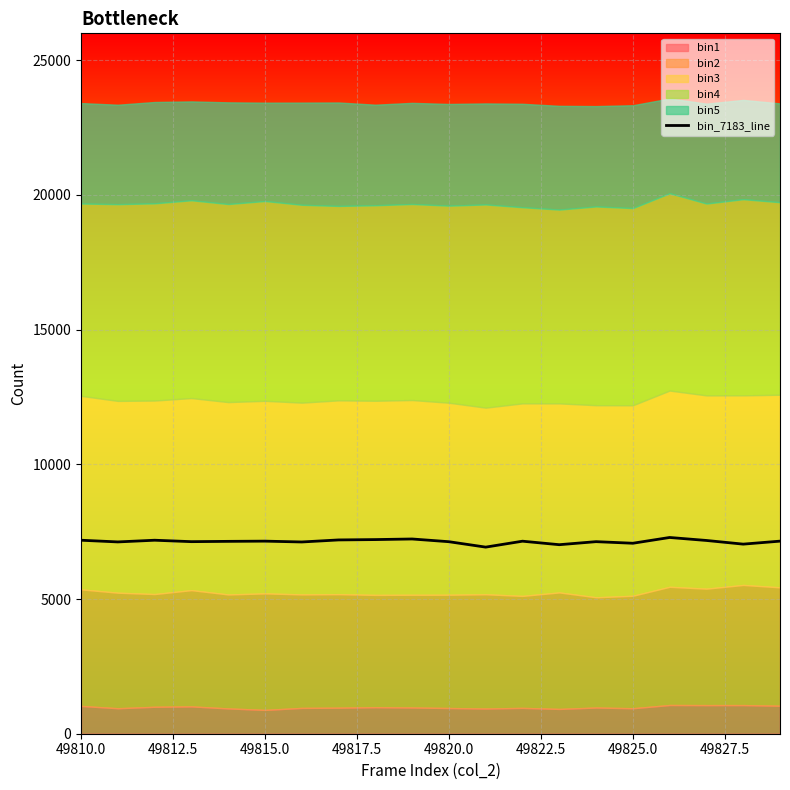

The bin_7183_line series shows 7183 at 49810.0. True or false?

True